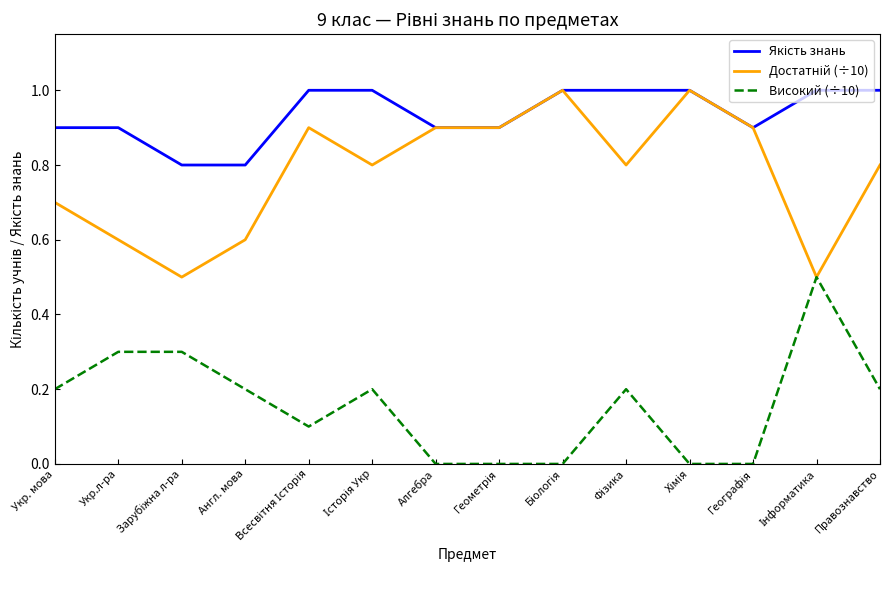

What is the difference between the highest and lowest values at Алгебра?

0.9